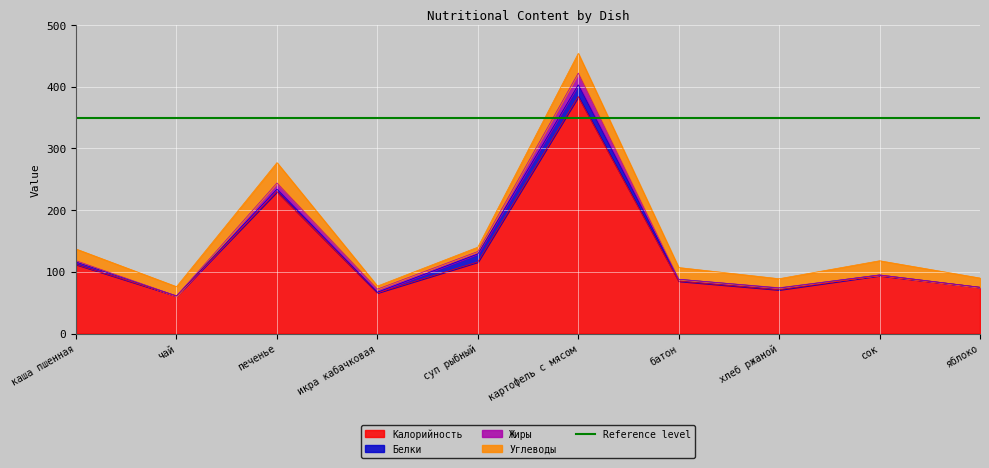

What are all the series names shown in the legend?

Калорийность, Белки, Жиры, Углеводы